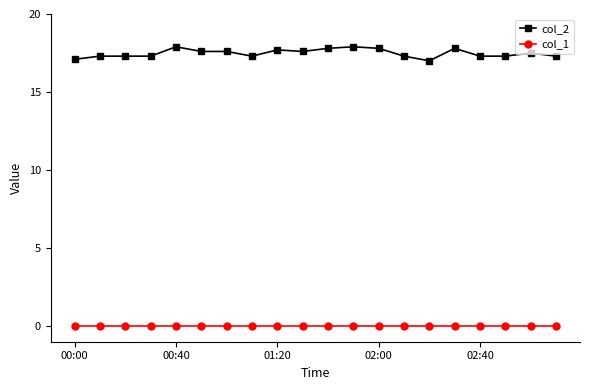

At how many categories does at least one series exceed 13?

20